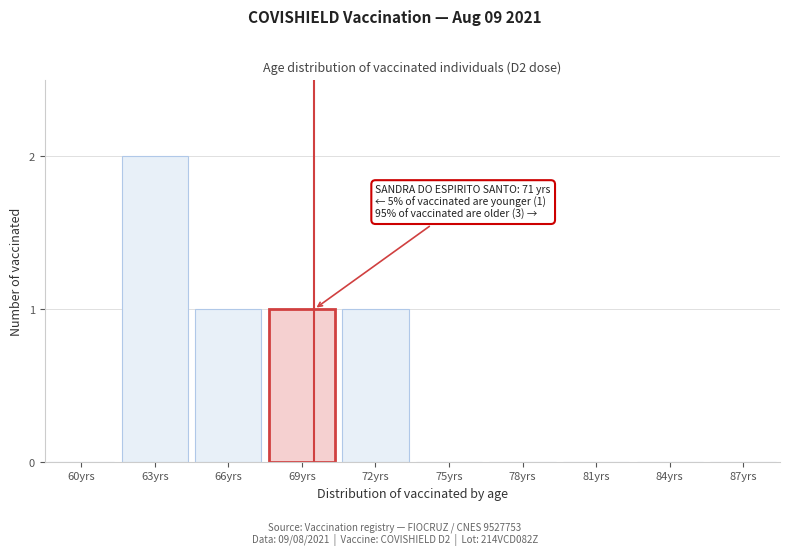

Reading left to right, transcribe all the data shown in this chart.

60yrs=0	63yrs=2	66yrs=1	69yrs=1	72yrs=1	75yrs=0	78yrs=0	81yrs=0	84yrs=0	87yrs=0